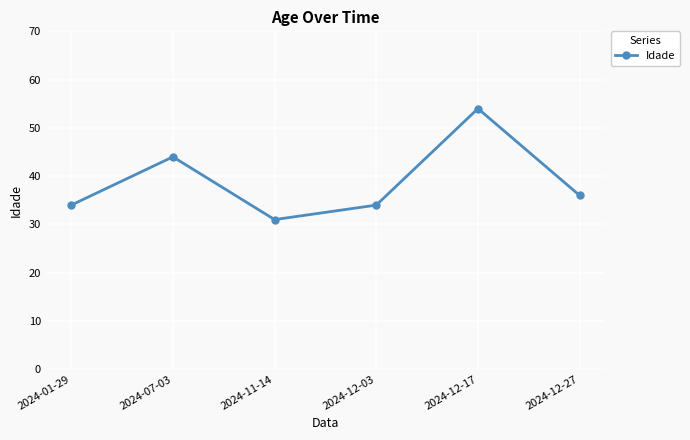

The chart shows a value of 79 at 2024-12-17. True or false?

False